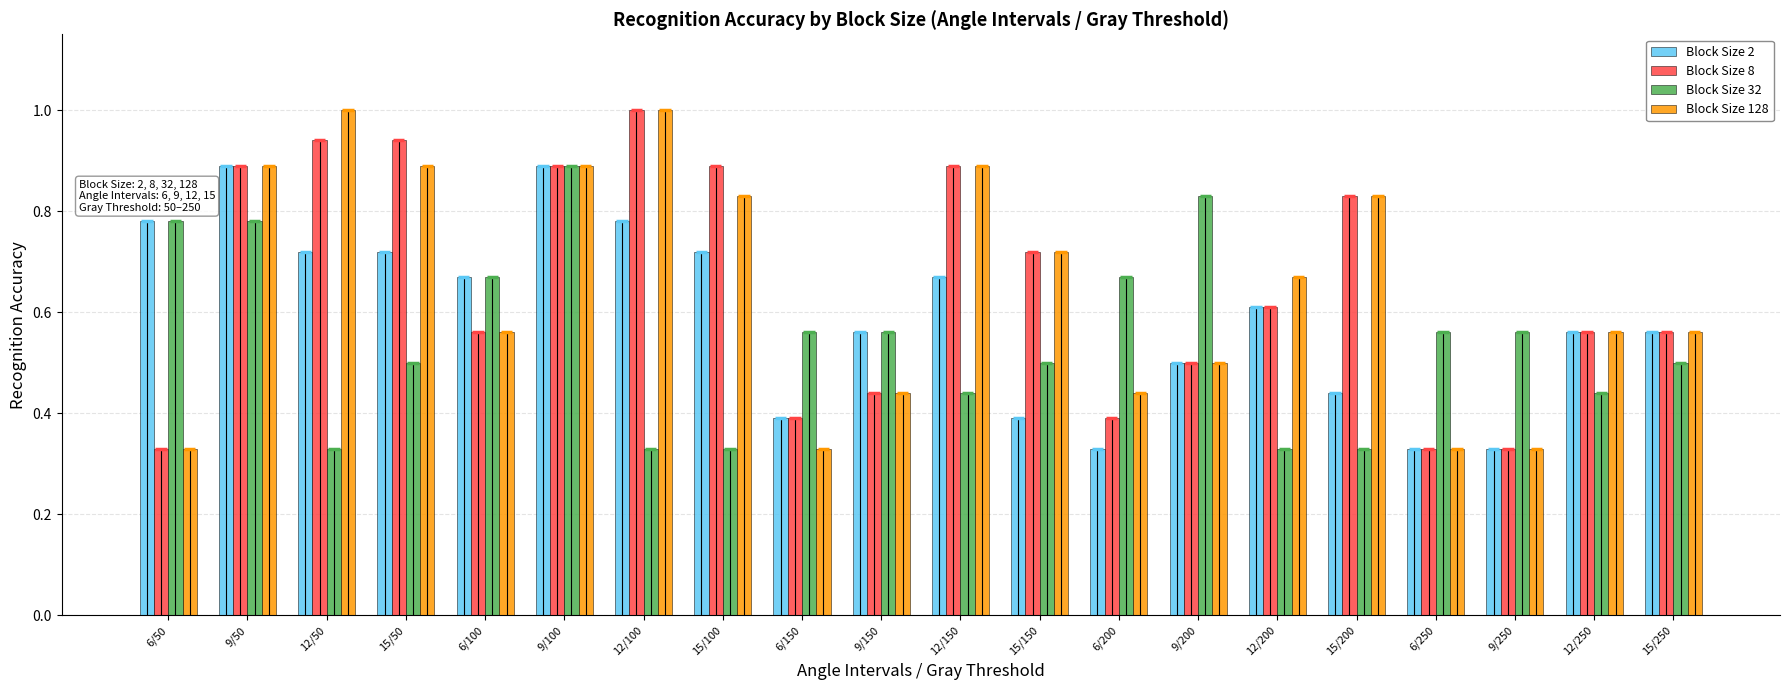

At which label does Block Size 8 reach its minimum?

6/50